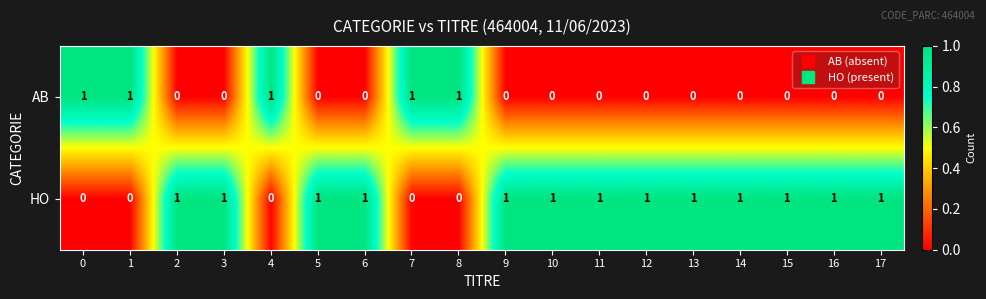

List the series in order of their overall mean, highest first.

HO, AB